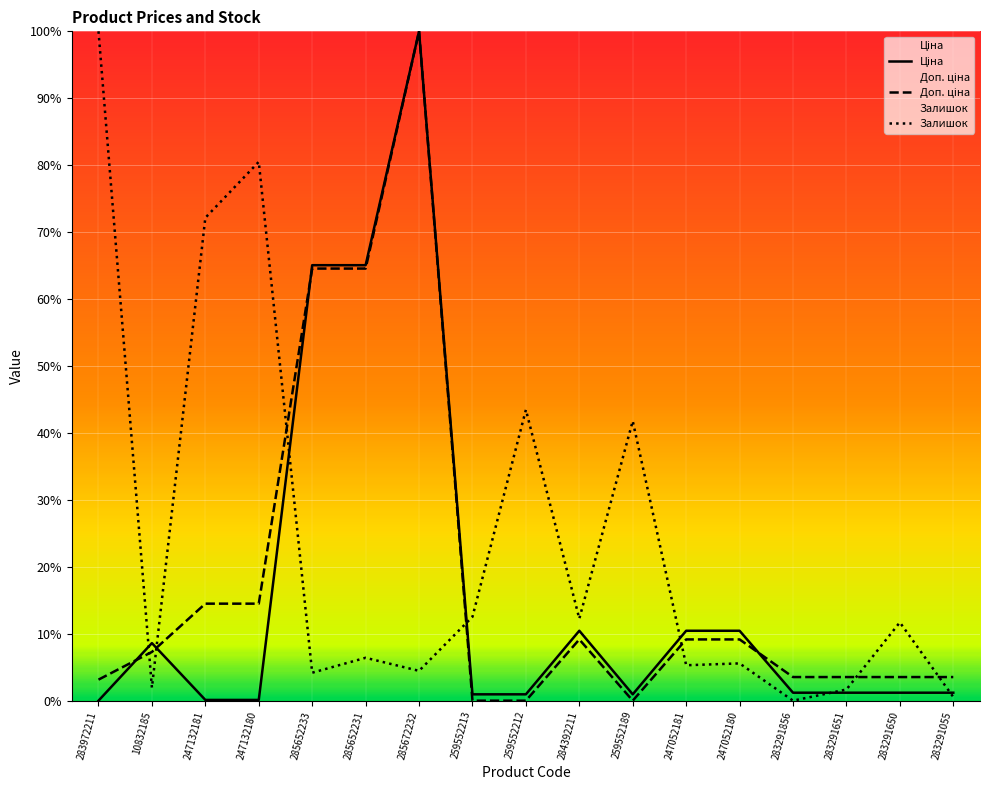

What is the difference between the highest and lowest values at 247052181?

0.1